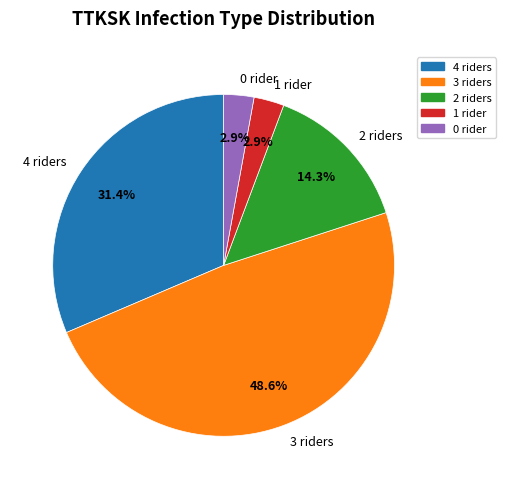

Is it true that 0 is 3% of the pie?

True